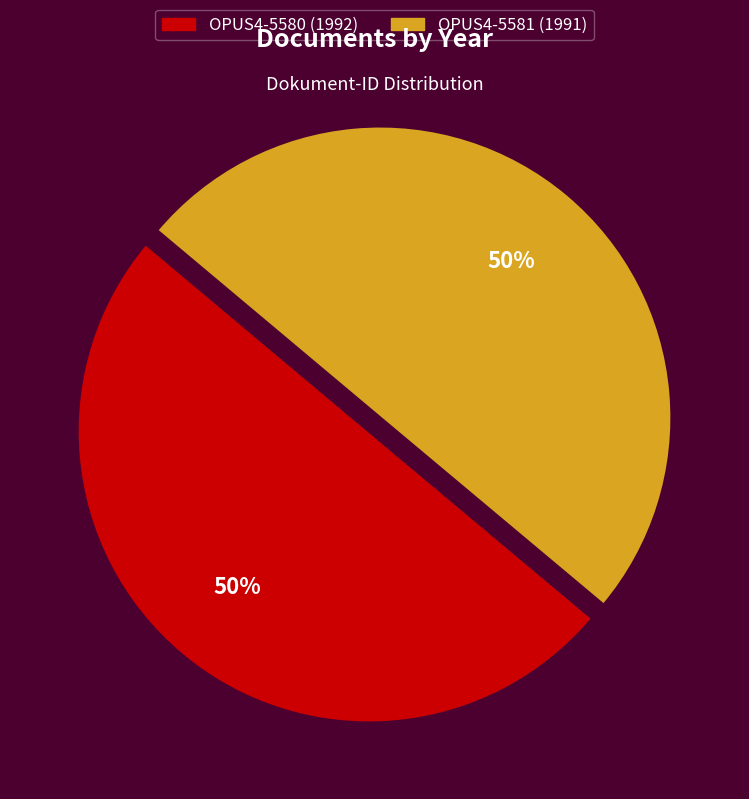

Do OPUS4-5580 and OPUS4-5581 together represent more than half of the pie?

Yes